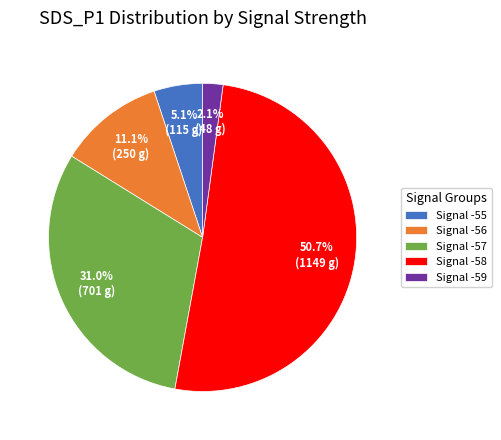

Which has a higher value, Signal -55 or Signal -58?

Signal -58